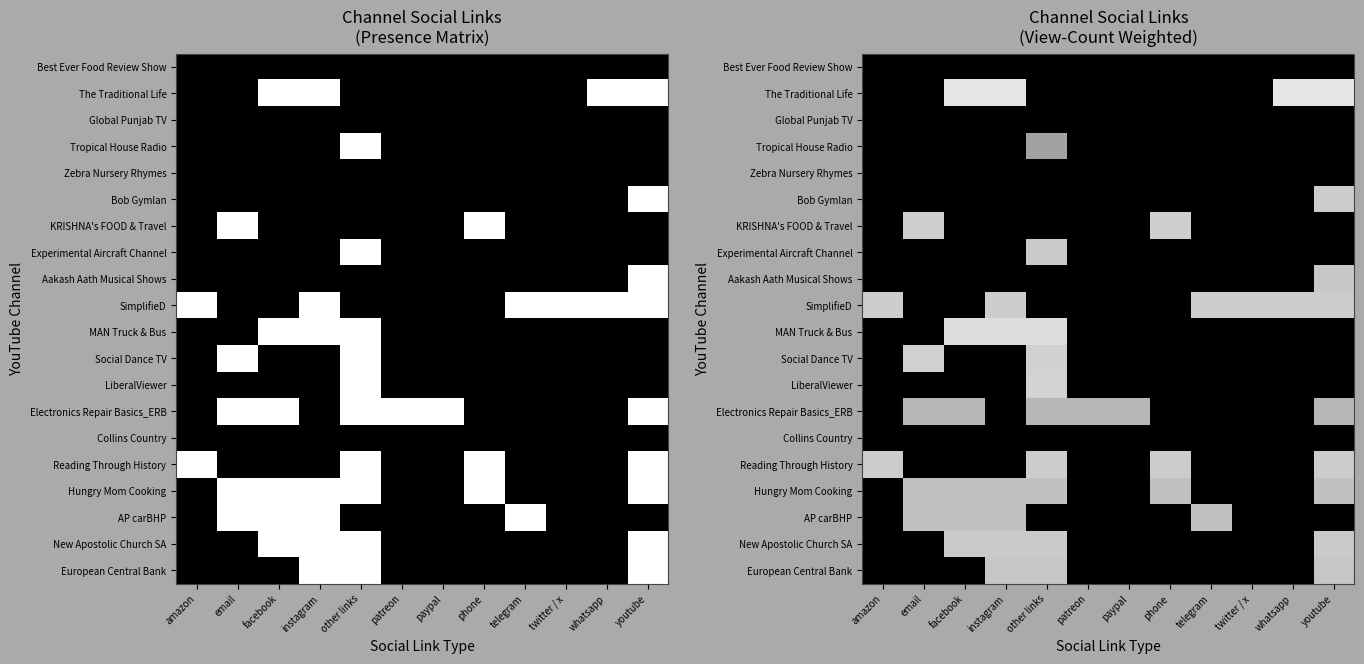

At how many categories does at least one series exceed 3?

12